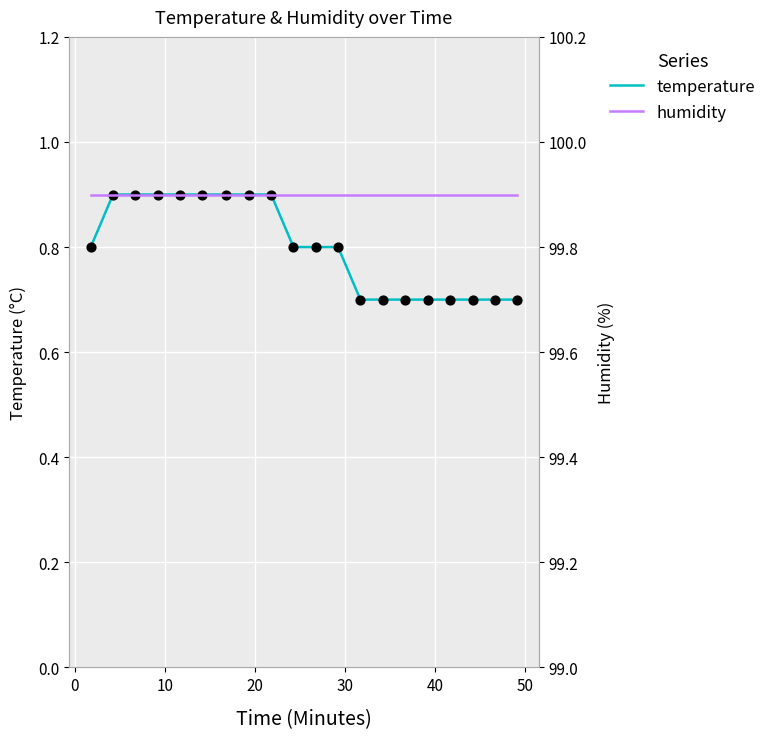

Which series reaches the maximum Y coordinate?

humidity